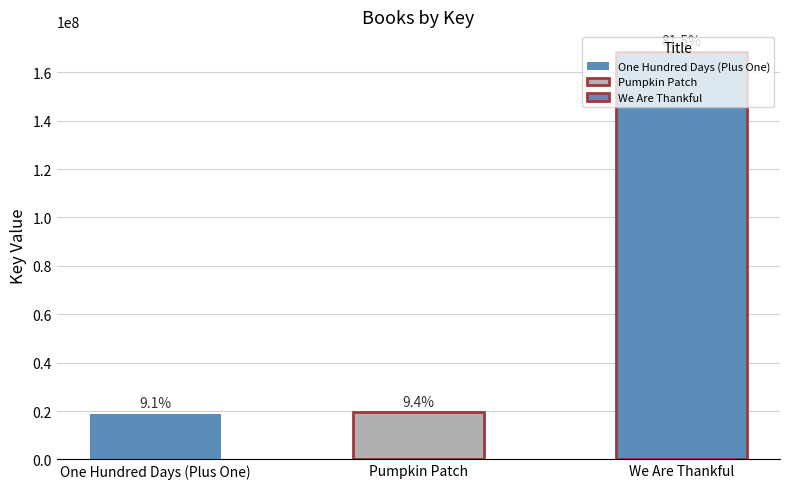

What is the label of the 3rd bar from the right?

One Hundred Days (Plus One)